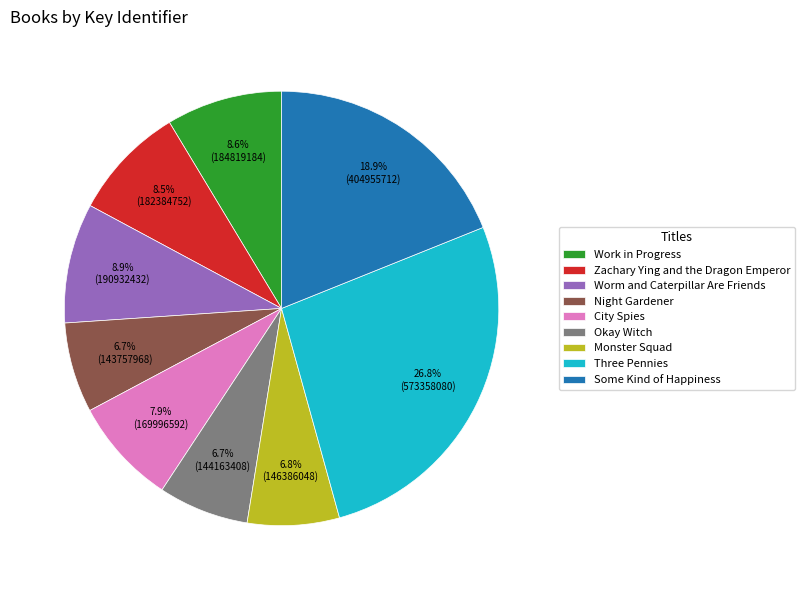

What is the largest slice in the pie chart?

Three Pennies